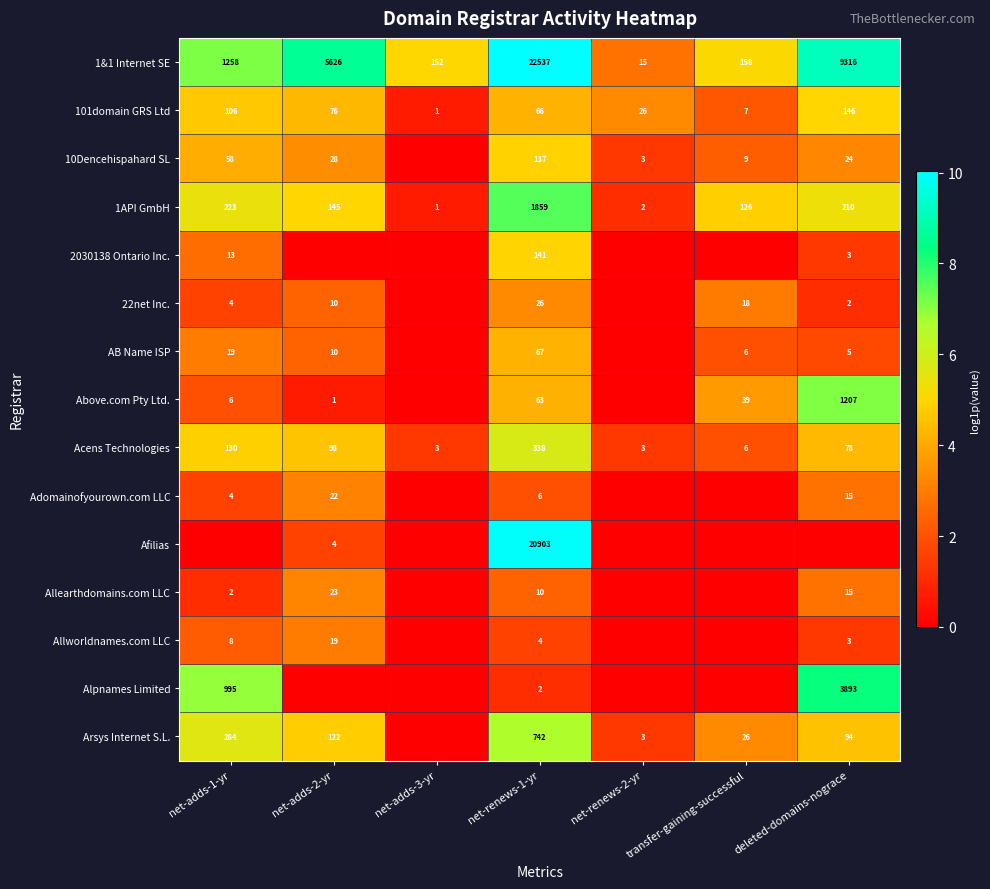

What is the difference between the Allworldnames.com LLC values at net-adds-2-yr and net-renews-1-yr?

15